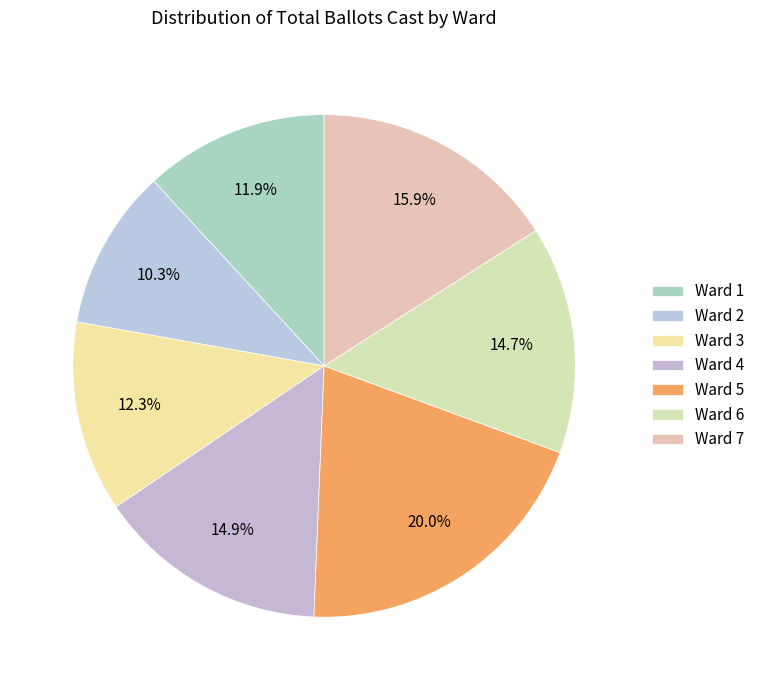

True or false: Ward 6 accounts for 15% of the total.

True